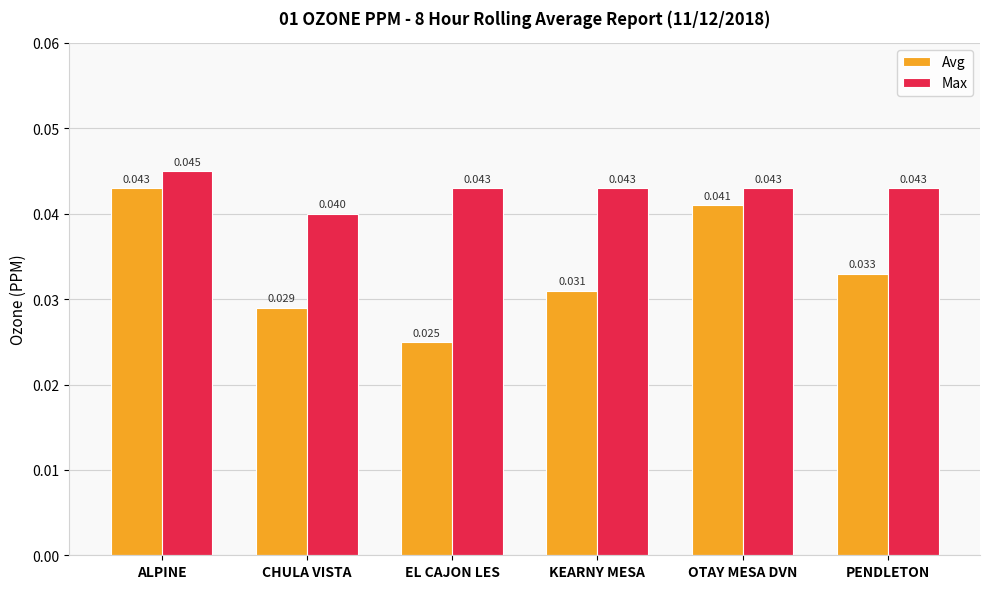

Where is Avg nearest to the value 0?

EL CAJON LES